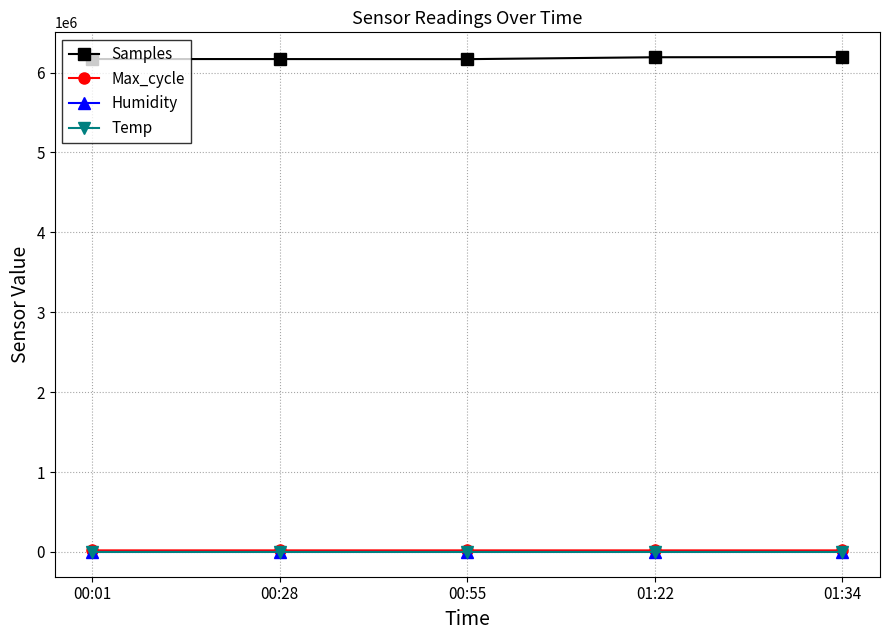

True or false: Temp and Samples cross at least once.

False